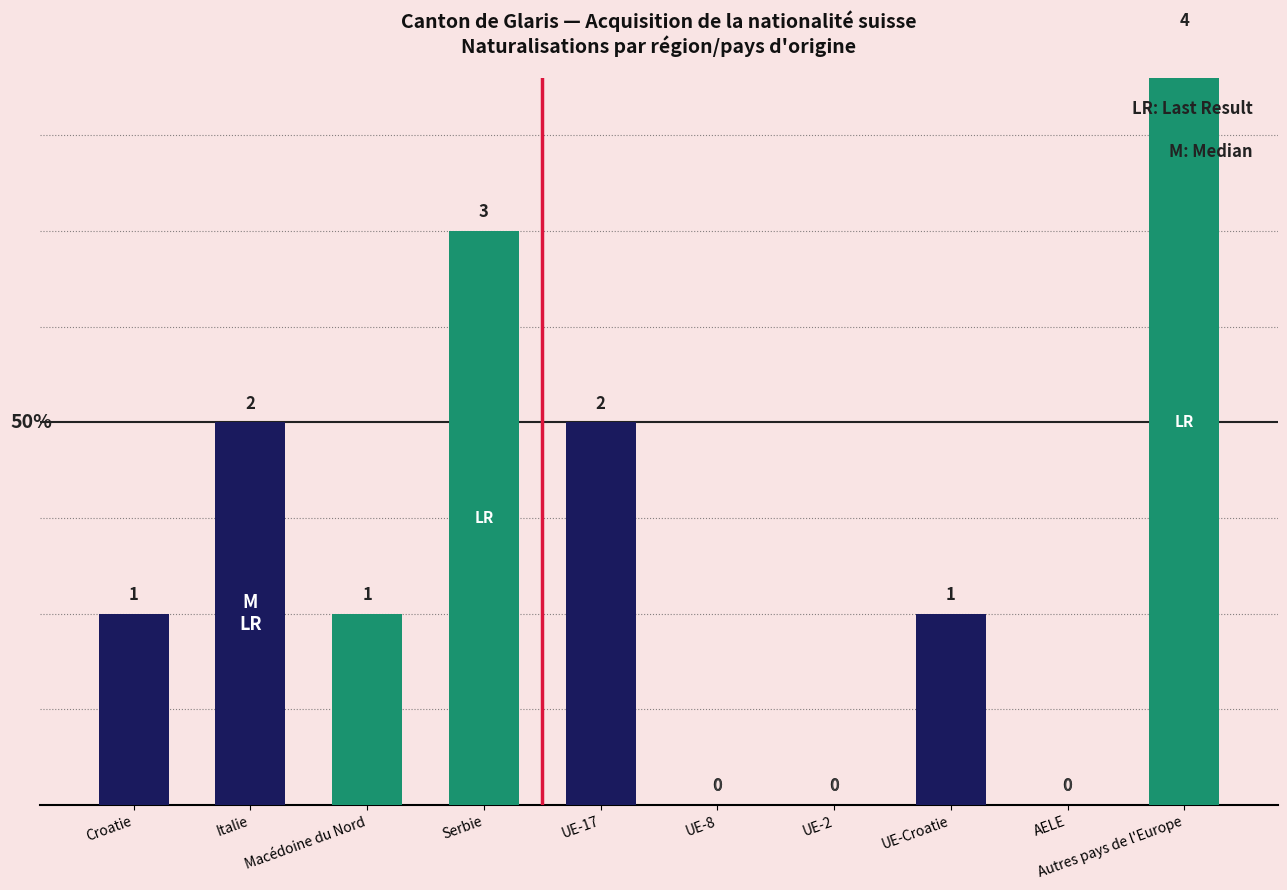

What is the label of the 5th bar from the left?

UE-17